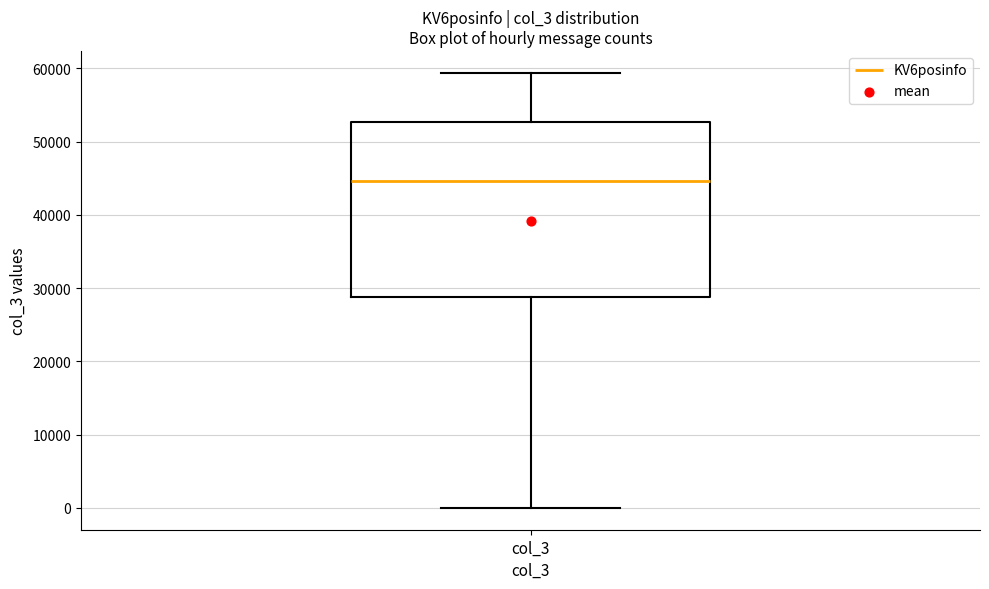

Transcribe this box plot: give where the median line is, the range the box spans, and where the two whiskers end, as read against the y-axis. The values are not printed on the chart, so give them approximately, as read against the axis.

median 45000, box 29000 to 53000, whiskers 0 to 59000